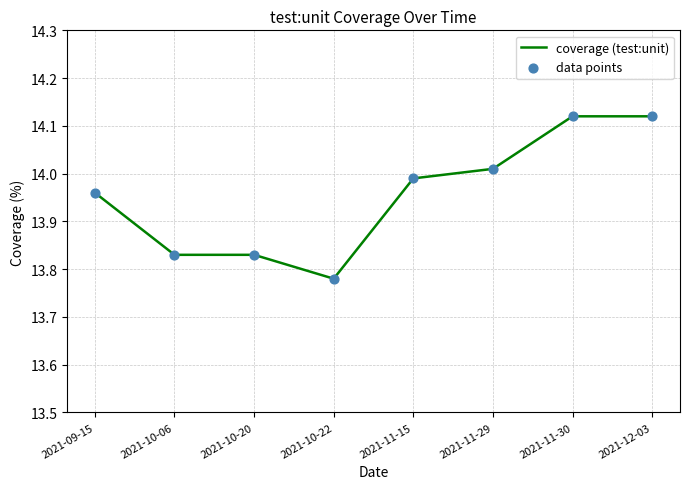

What is the ratio of the value at 2021-10-20 to the value at 2021-11-29?

1.0